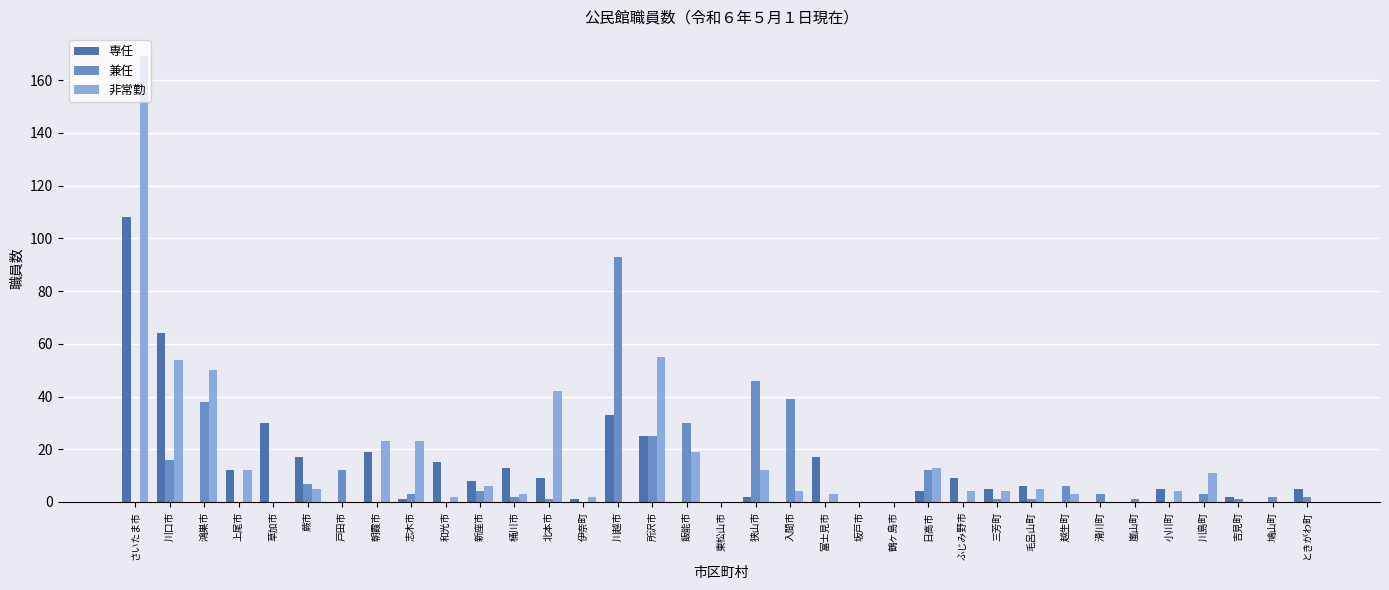

Which series has the largest total across all categories?

非常勤